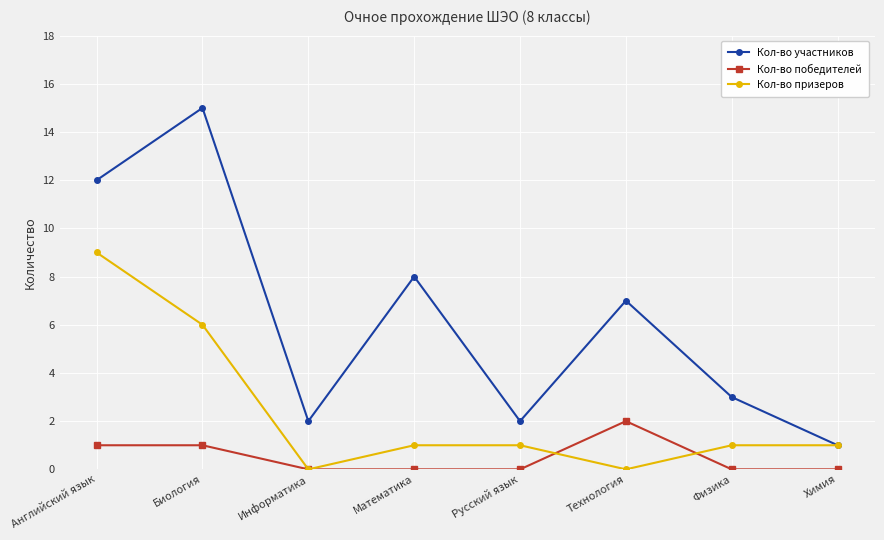

The Кол-во призеров series shows 0 at Технология. True or false?

True